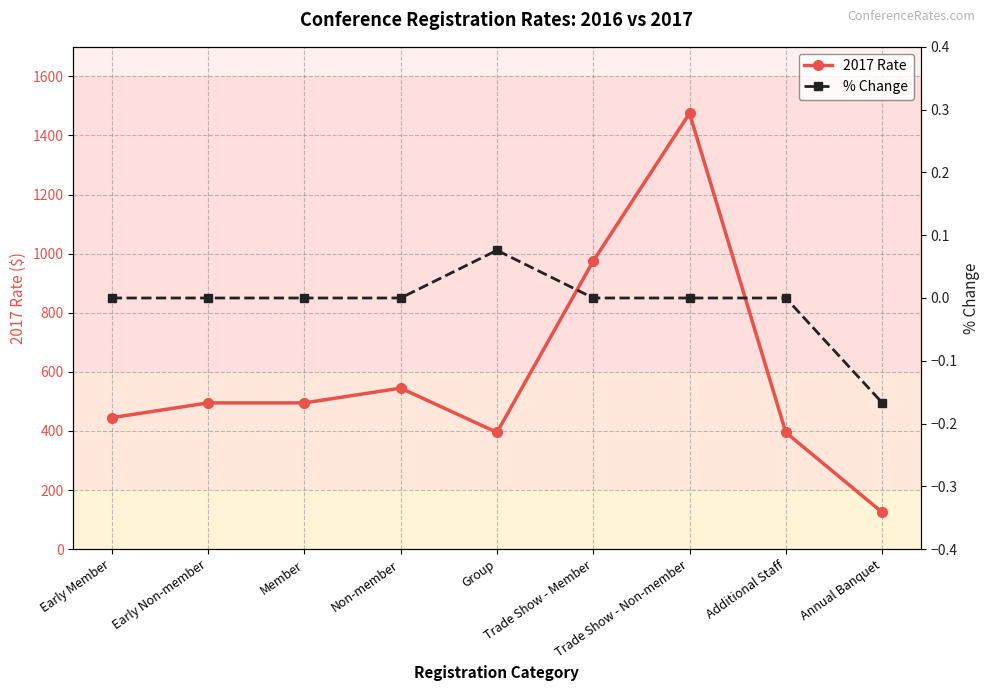

What position from the left is Group?

5